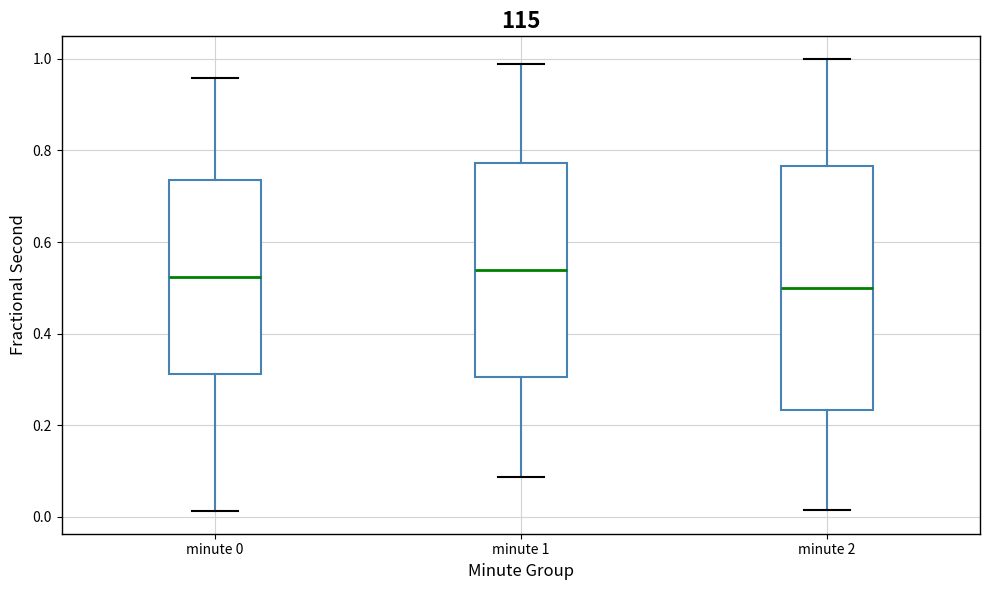

Which box's median line is the lowest?

minute 2